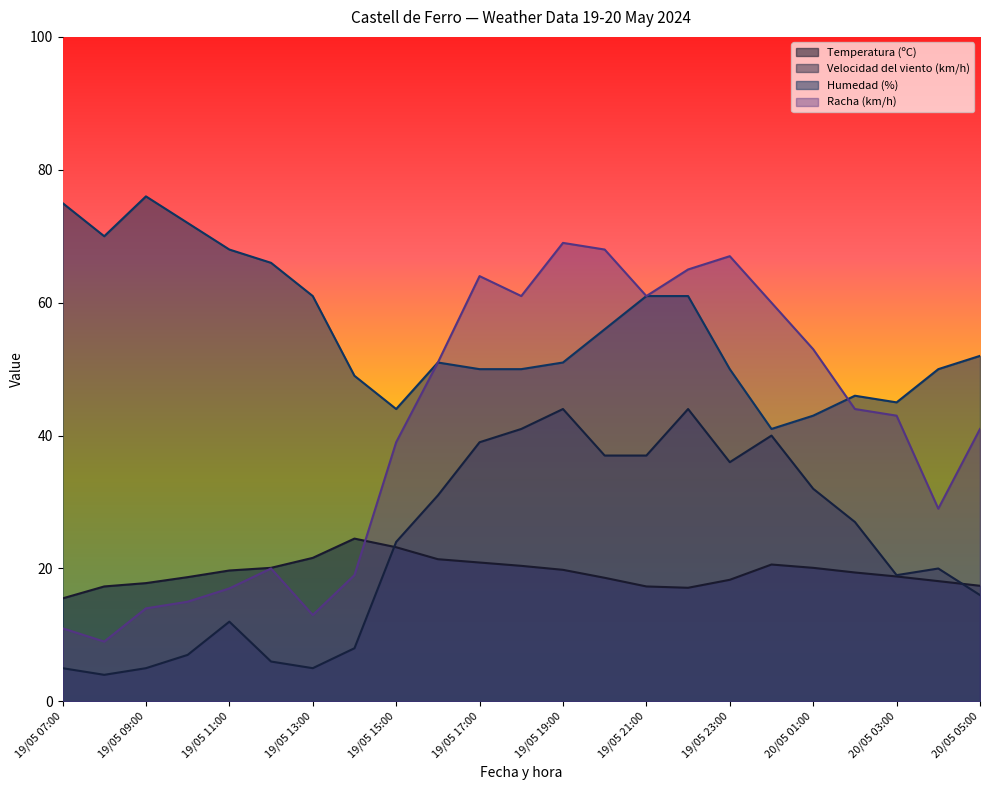

Is it true that Velocidad del viento (km/h) equals 36.0 at 19/05 23:00?

True